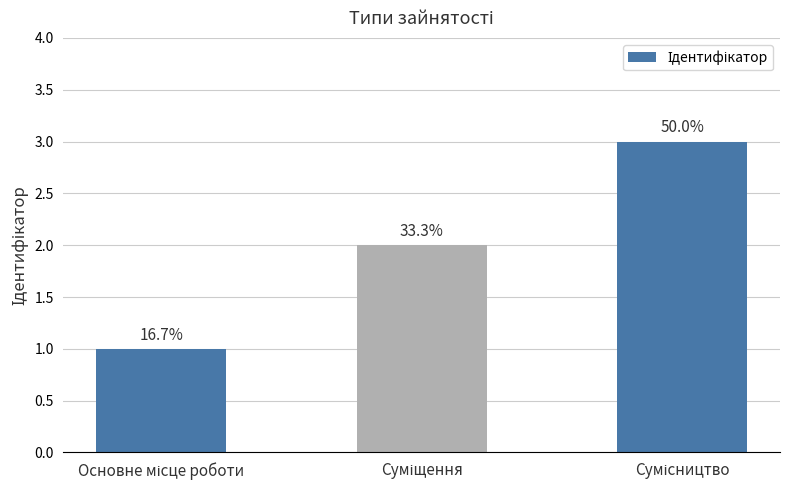

How many values are between 1 and 3?

3